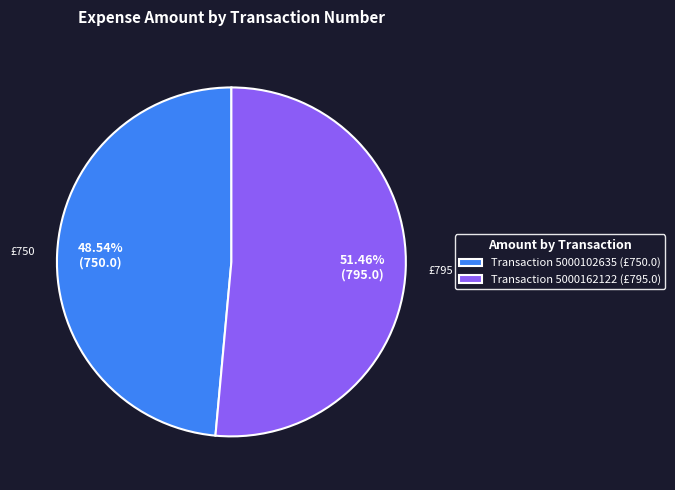

Do Transaction 5000102635 (£750.0) and Transaction 5000162122 (£795.0) together represent more than half of the pie?

Yes